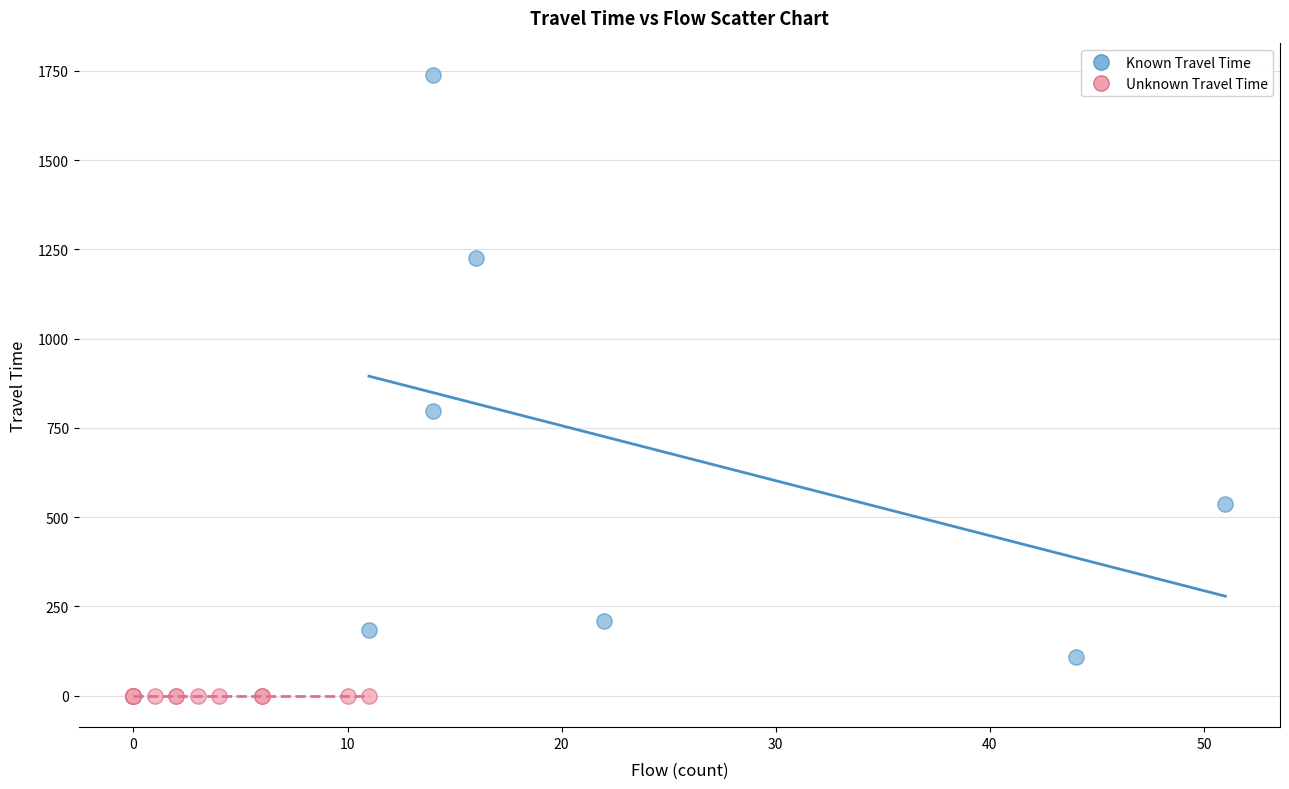

Which series contains the highest Y value?

Known Travel Time